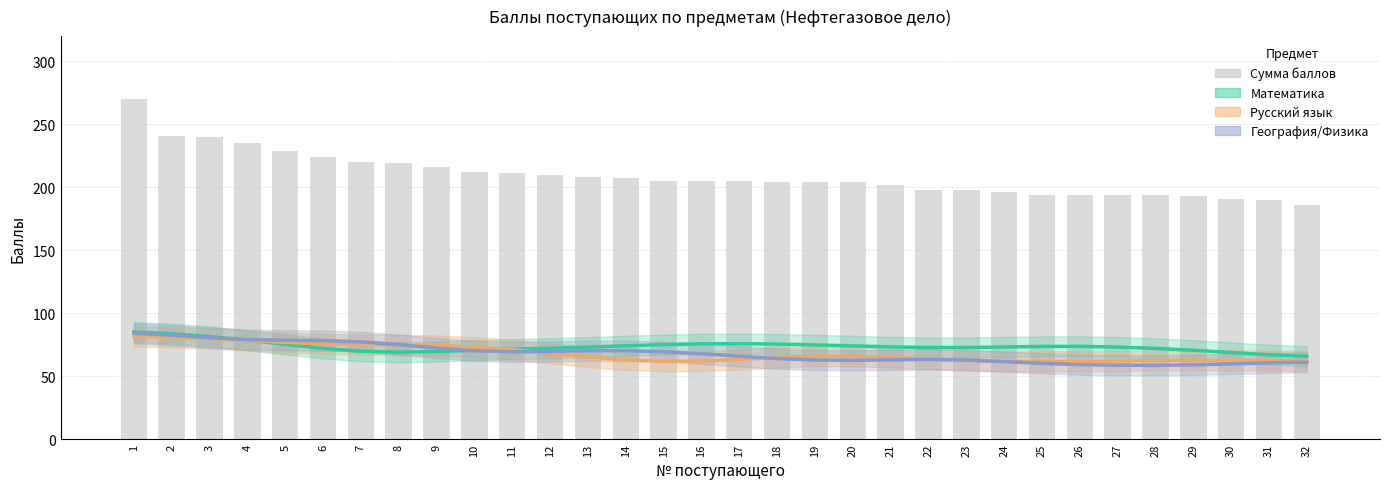

What is the value of the Математика bar at the 15th from the left?

75.0